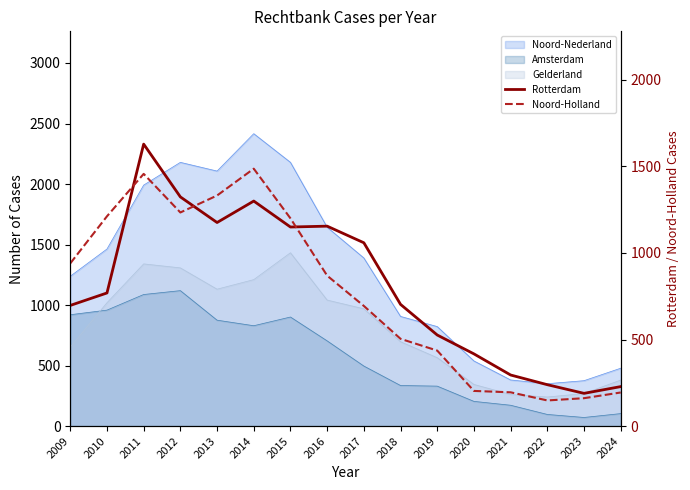

Which category has the highest value in the Noord-Holland series?

2014